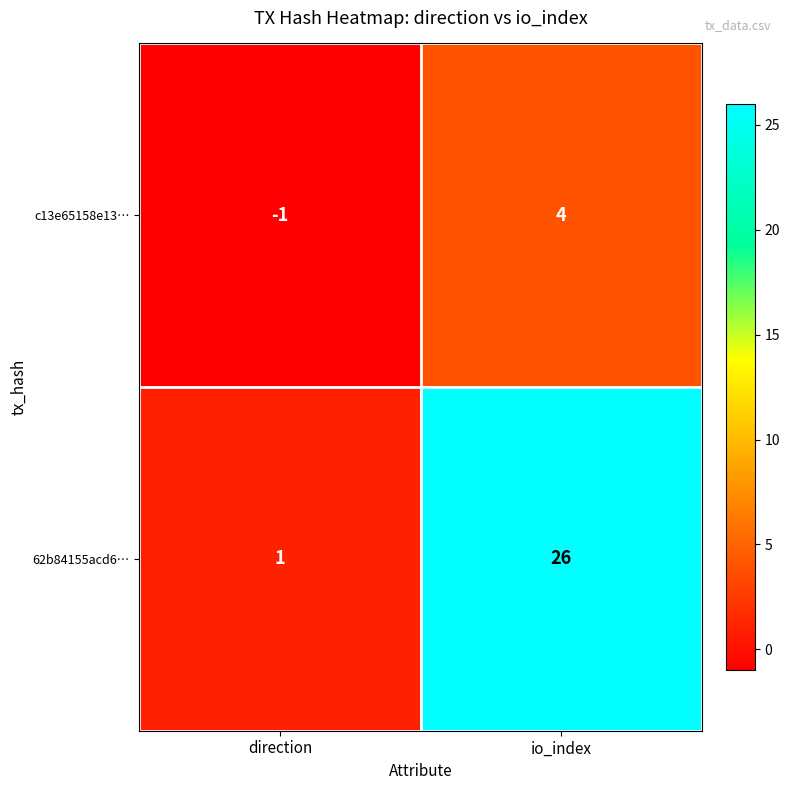

Which label corresponds to the largest value in the chart?

io_index